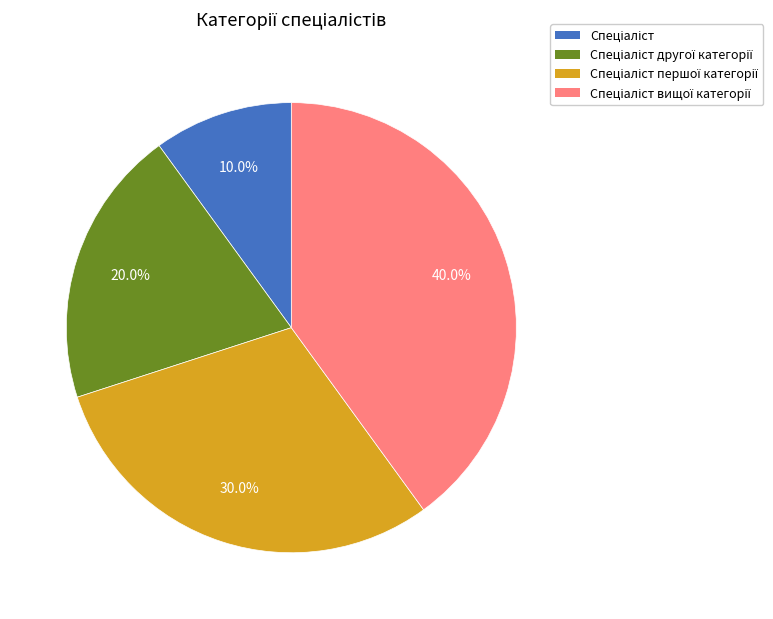

Is there a majority slice in this chart?

No